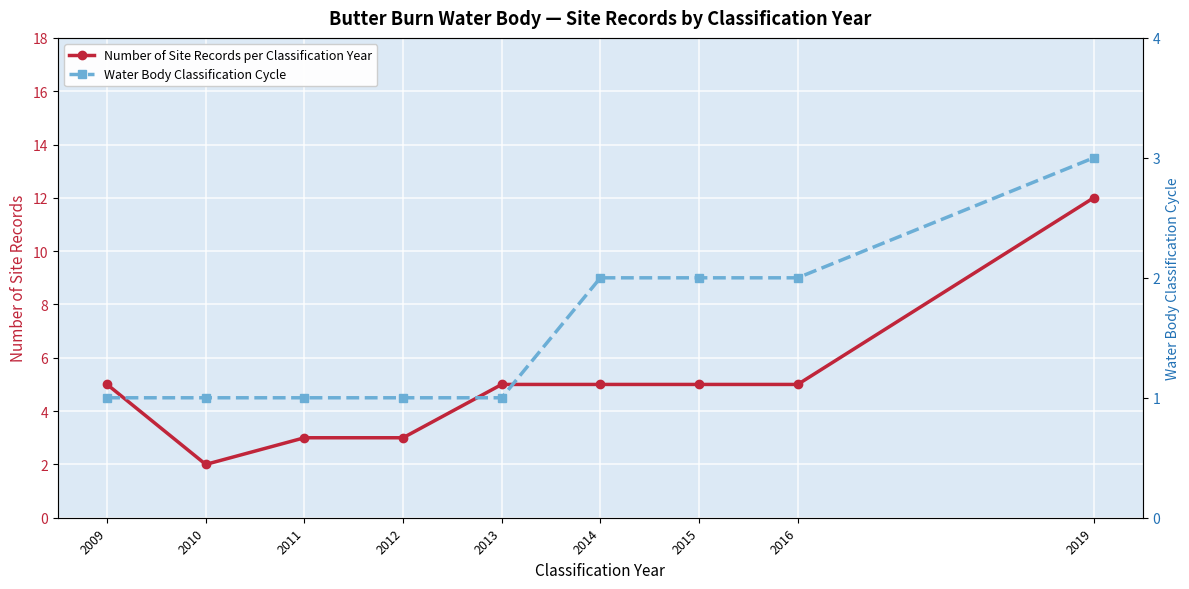

The Number of Site Records per Classification Year series shows 5 at 2013. True or false?

True